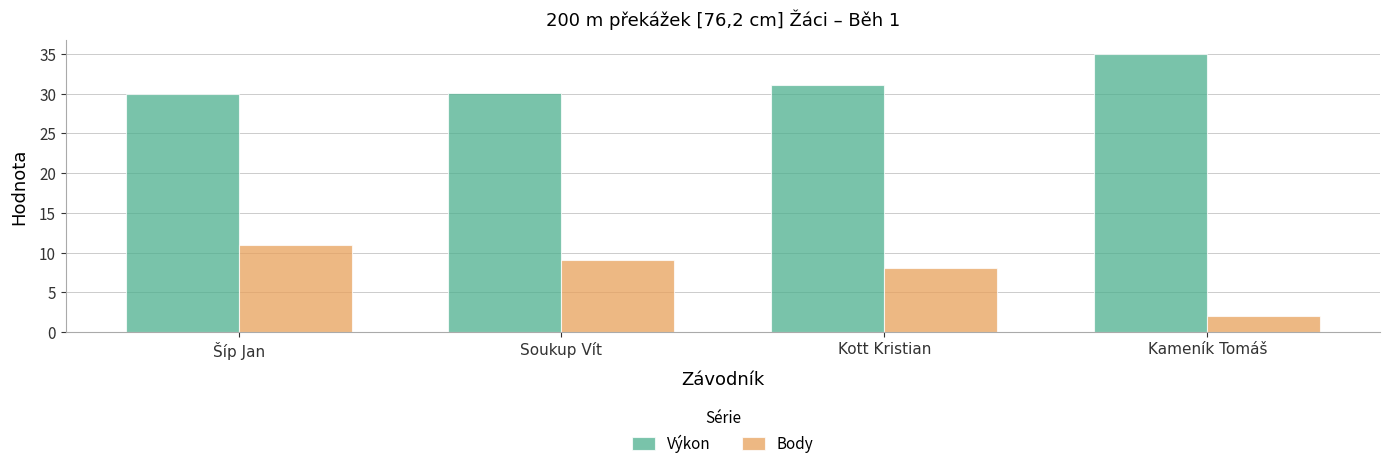

At which label does Body first exceed 9?

Šíp Jan